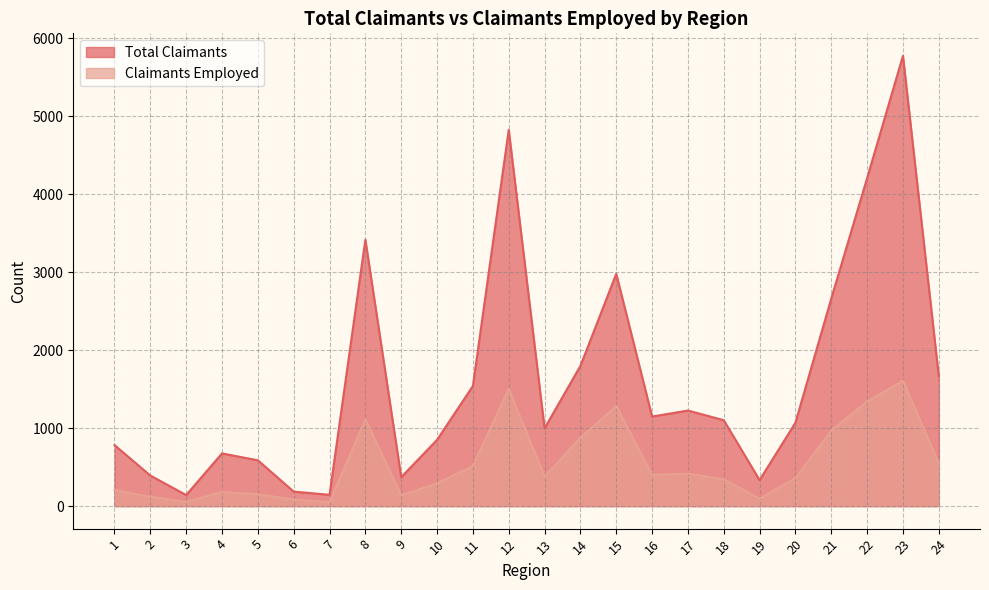

How many distinct data groups are displayed?

2